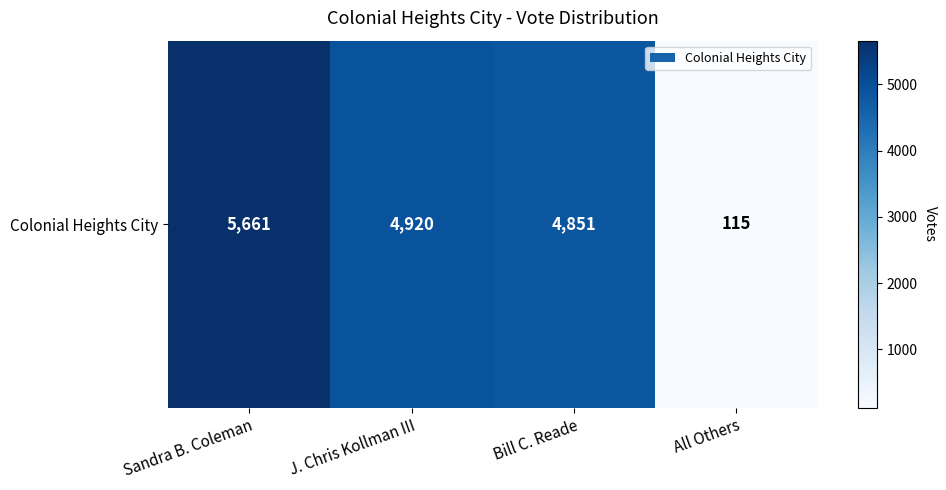

Which has a higher value, J. Chris Kollman III or Bill C. Reade?

J. Chris Kollman III